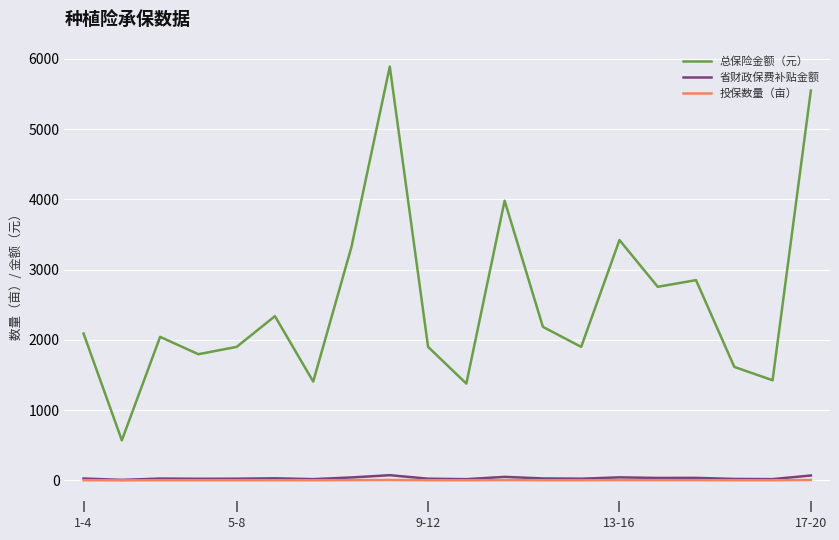

What is the greatest value displayed?

5890.0